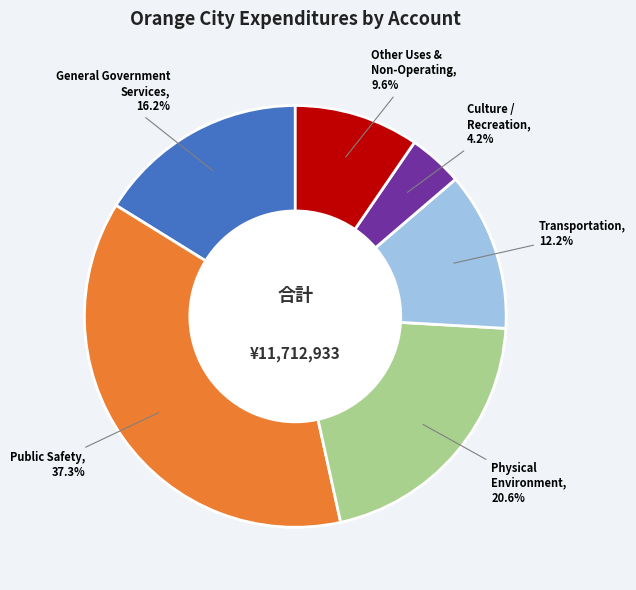

Which slice is the largest?

Public Safety